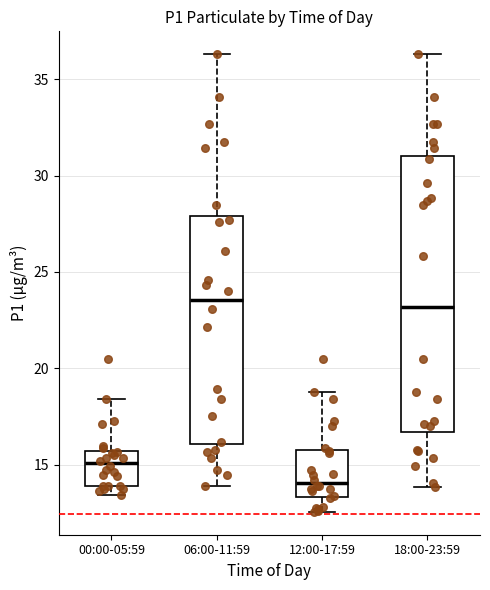

Which box has the lowest median line?

12:00-17:59